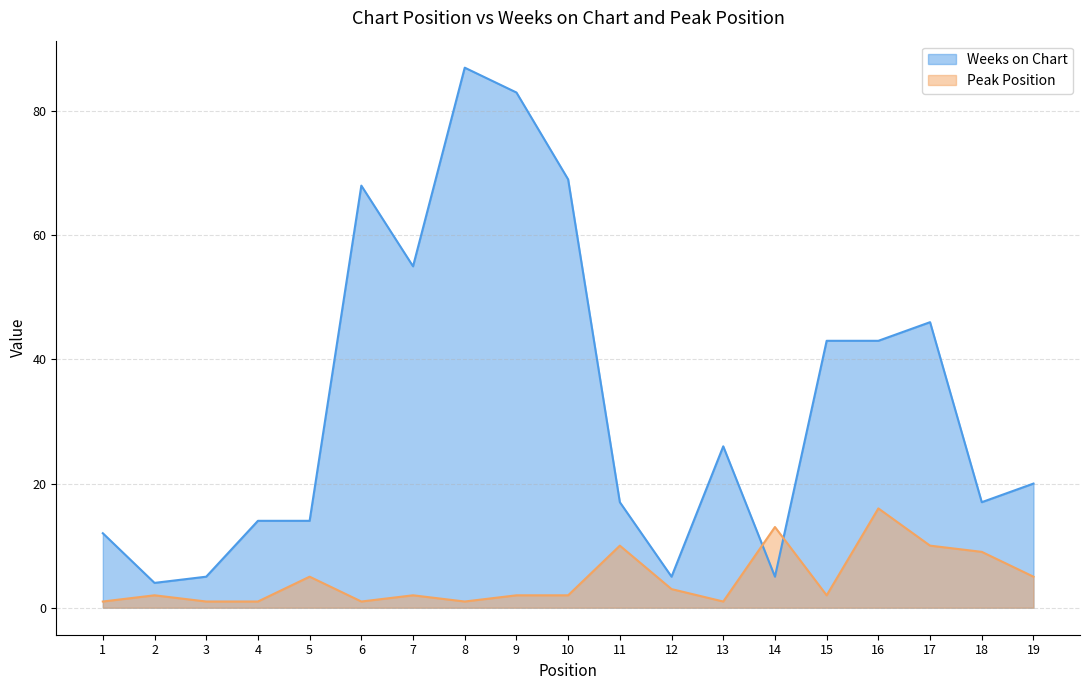

At which category does Weeks on Chart reach its first local peak?

6